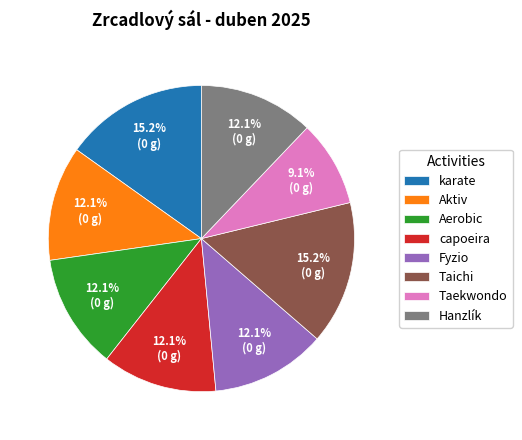

What is the ratio of the value at Hanzlík to the value at Aerobic?

1.0